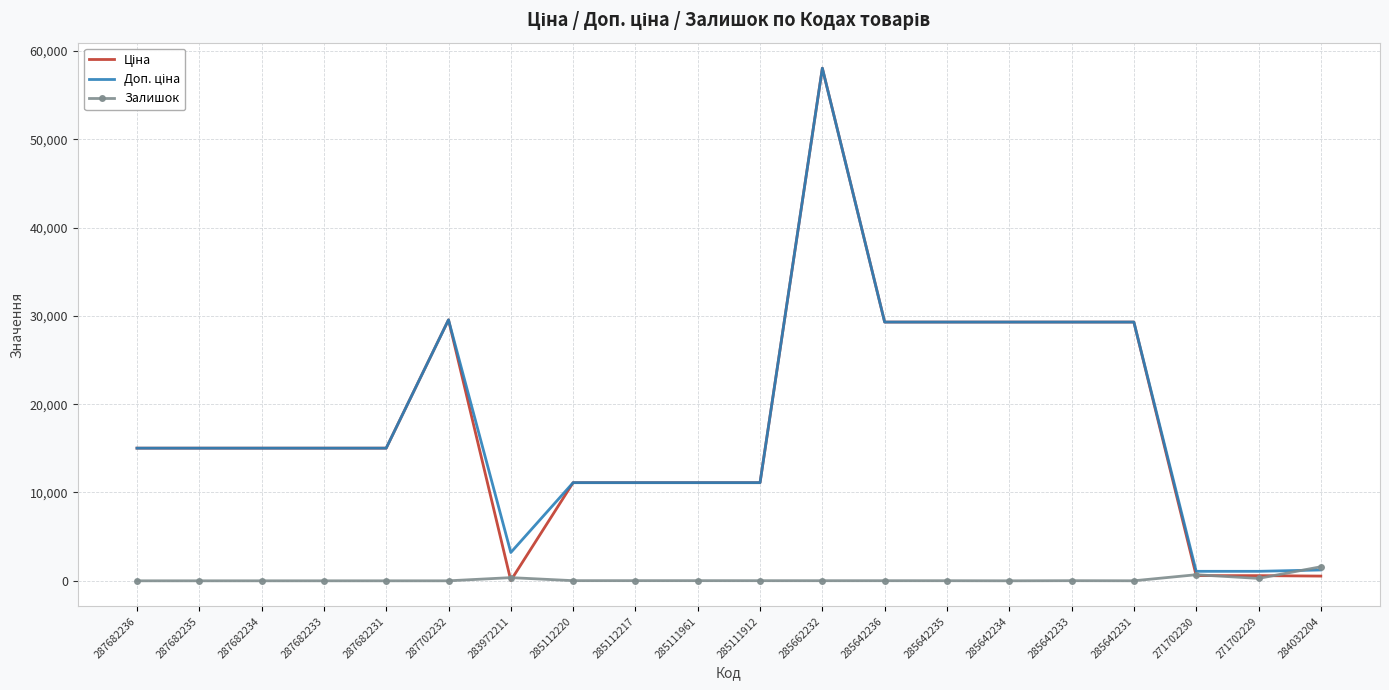

The Залишок series shows 690.0 at 271702230. True or false?

True